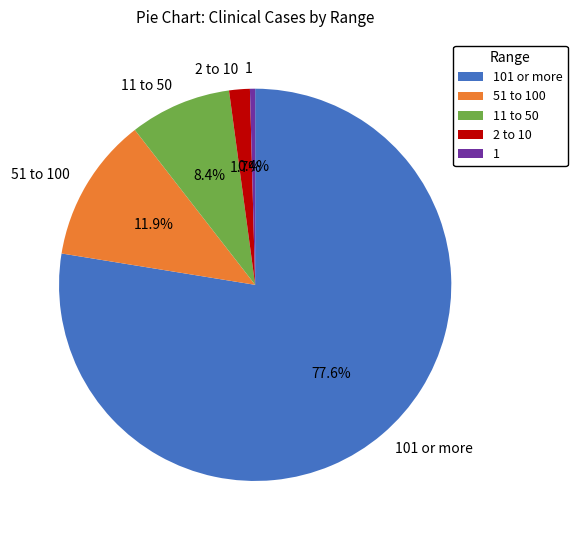

What percentage is the 51 to 100 slice, to the nearest percent?

12%